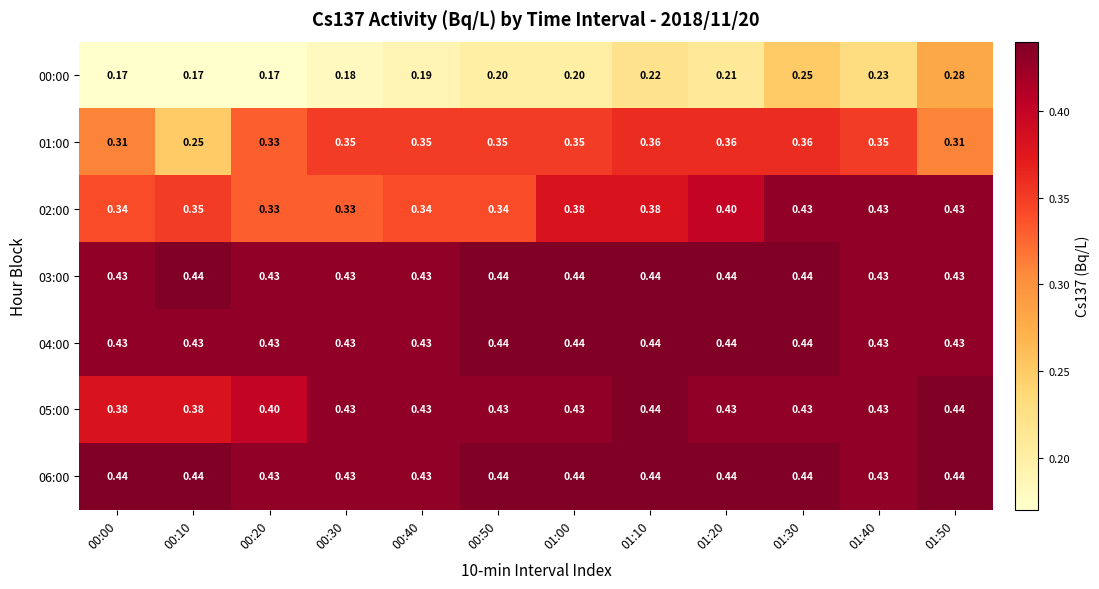

How many distinct data groups are displayed?

7